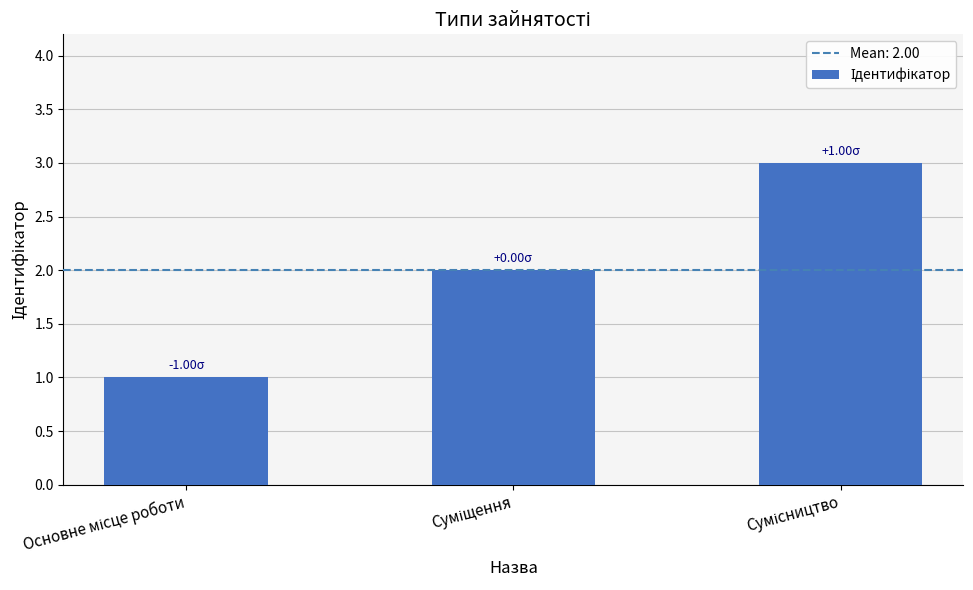

What is the sum of all values?

6